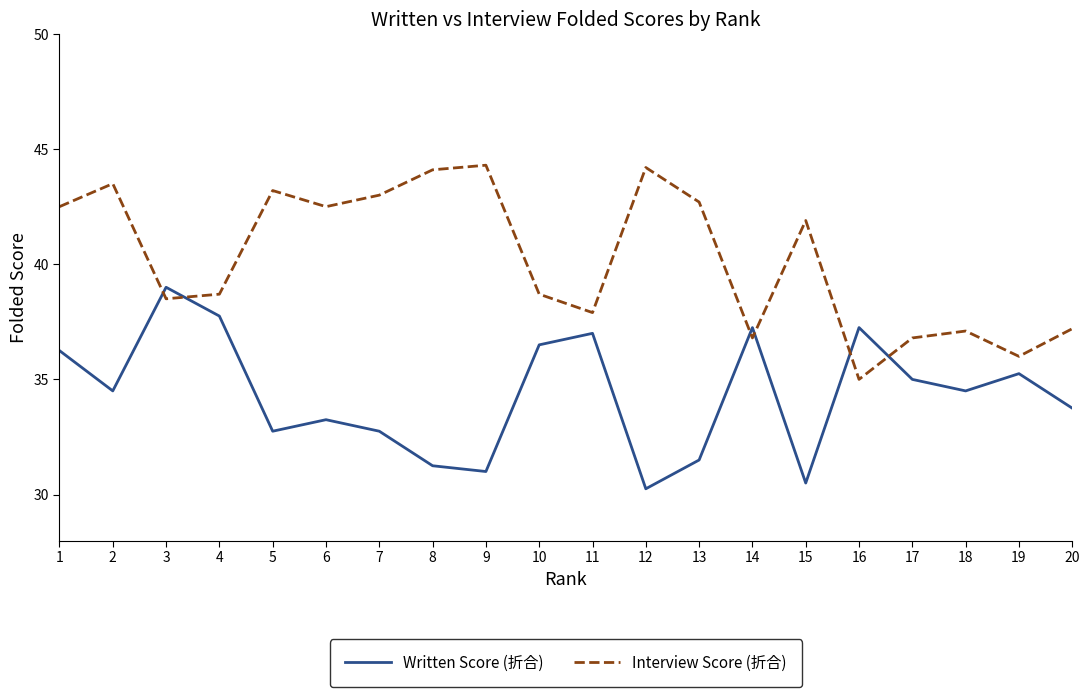

Rank the series by their maximum value, from highest to lowest.

Interview Score (折合), Written Score (折合)